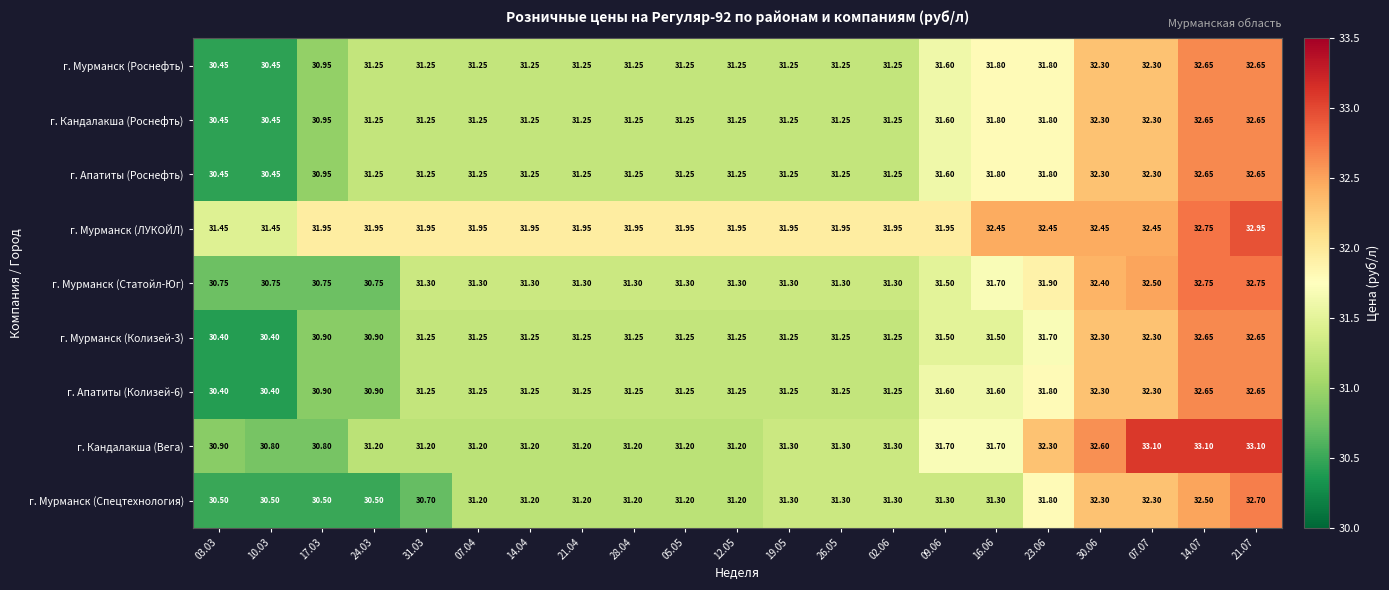

Count the number of categories in the chart.

21